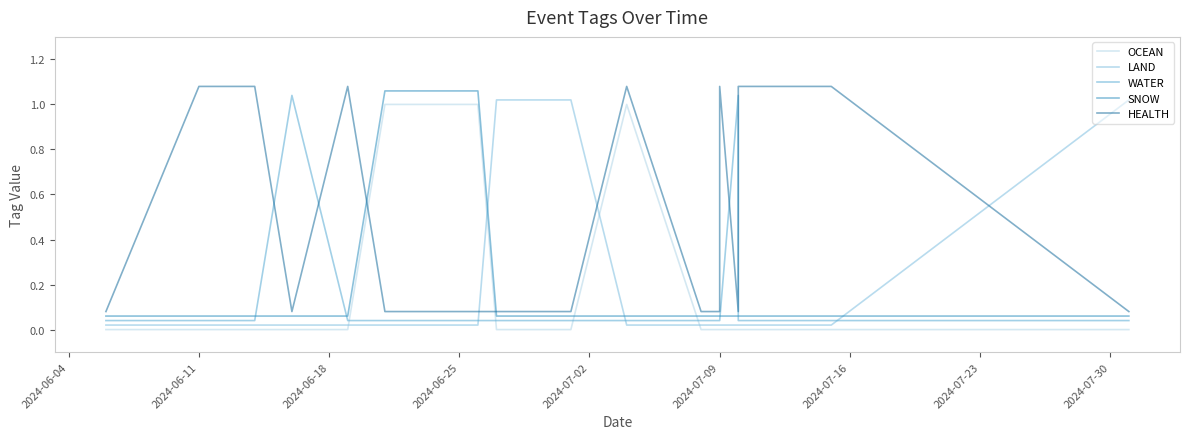

What is the difference between the highest and lowest values at 17?

1.1